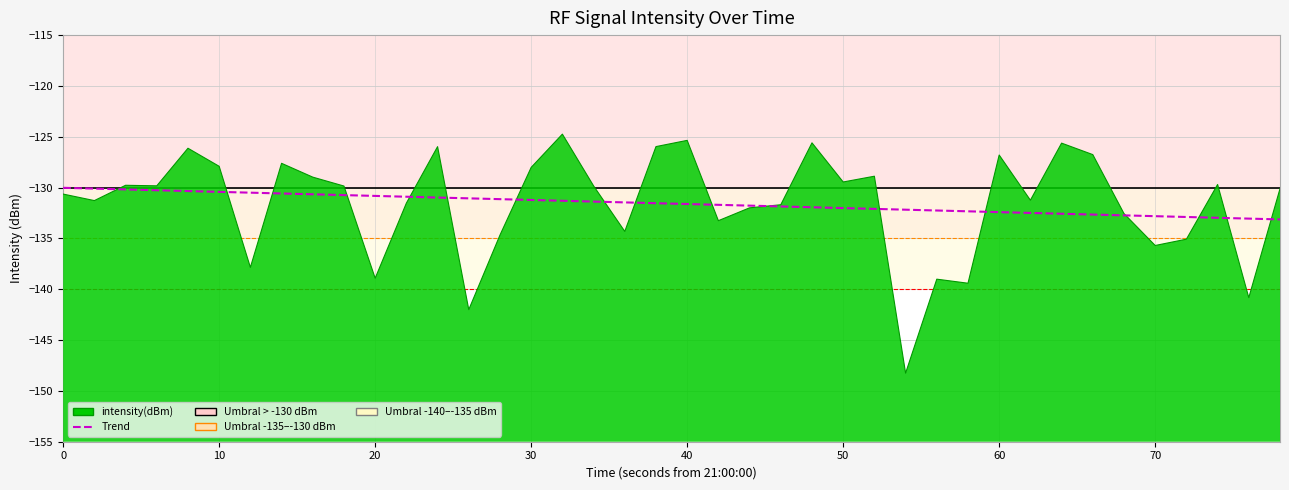

Reading right to left, what are all the values shown in this chart?

-133.1	-133.1	-133.0	-132.9	-132.8	-132.7	-132.7	-132.6	-132.5	-132.4	-132.3	-132.3	-132.2	-132.1	-132.0	-131.9	-131.9	-131.8	-131.7	-131.6	-131.5	-131.5	-131.4	-131.3	-131.2	-131.1	-131.1	-131.0	-130.9	-130.8	-130.7	-130.7	-130.6	-130.5	-130.4	-130.3	-130.3	-130.2	-130.1	-130.0